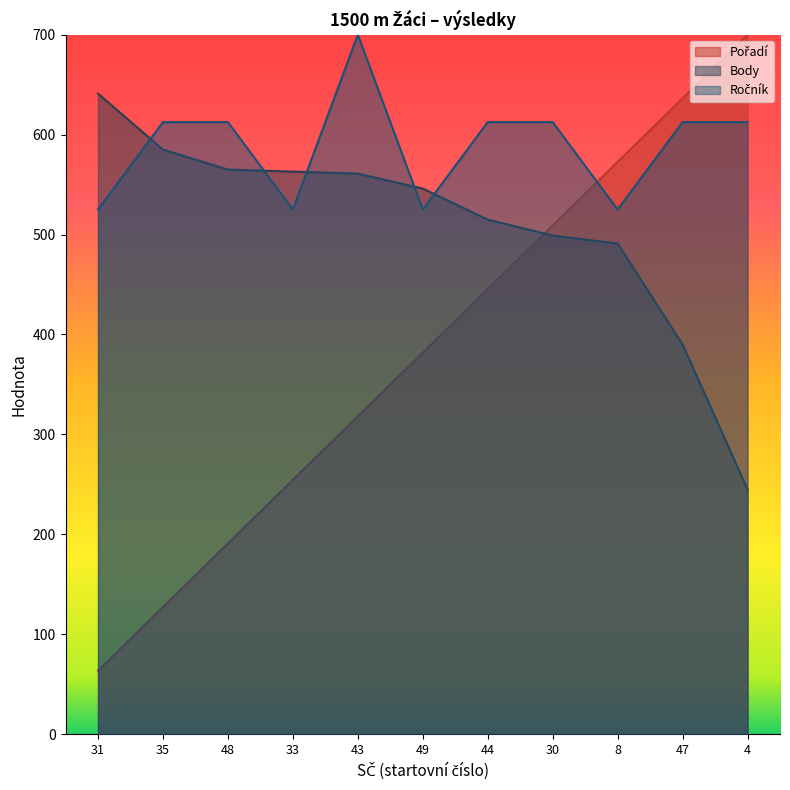

How many times do Pořadí and Body cross each other?

1